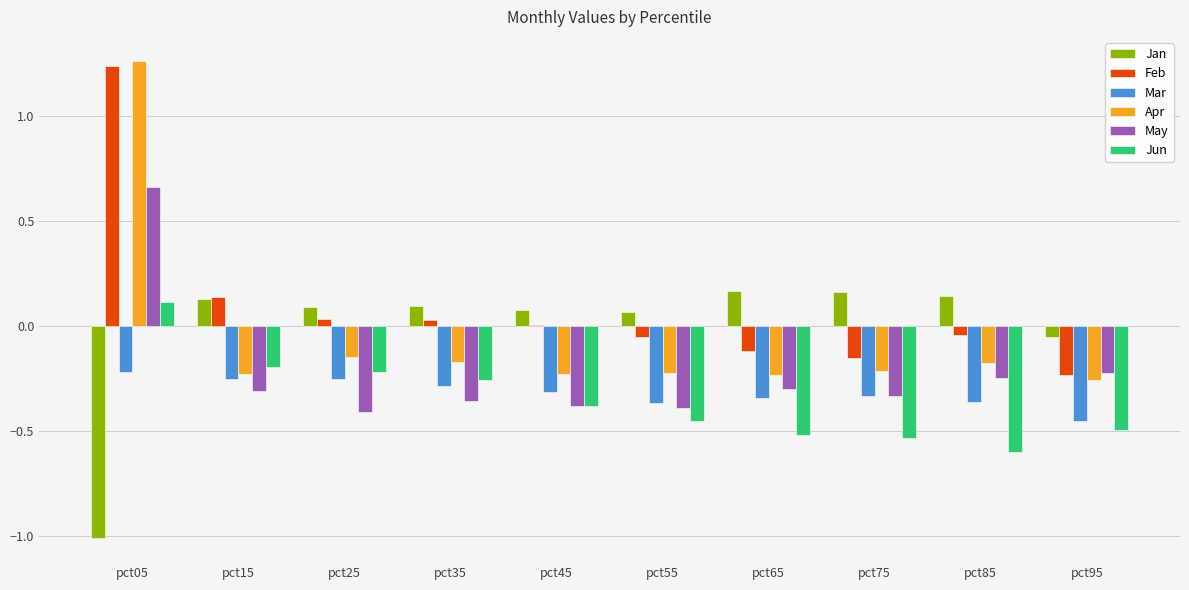

Between pct25 and pct85, which series saw the biggest shift?

Jun